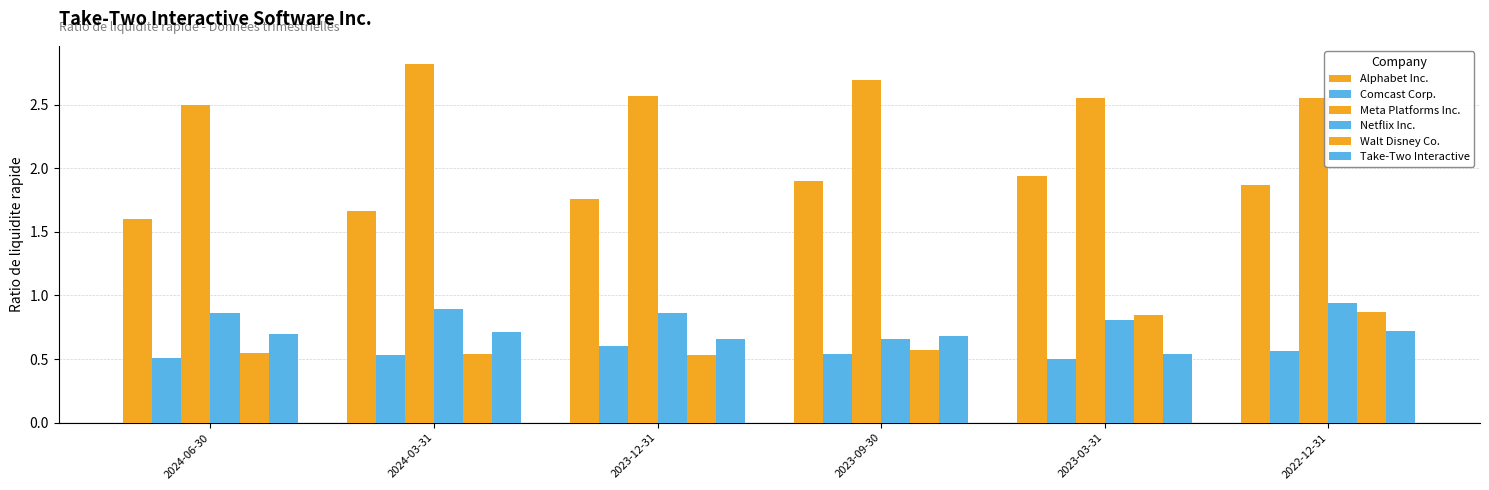

Count the number of categories in the chart.

6